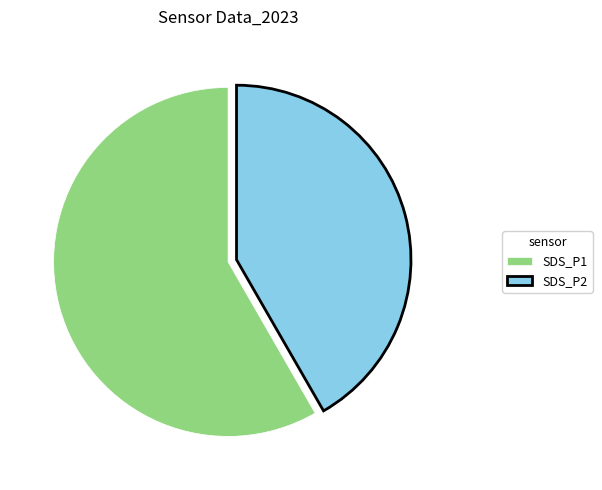

Do SDS_P1 and SDS_P2 together represent more than half of the pie?

Yes